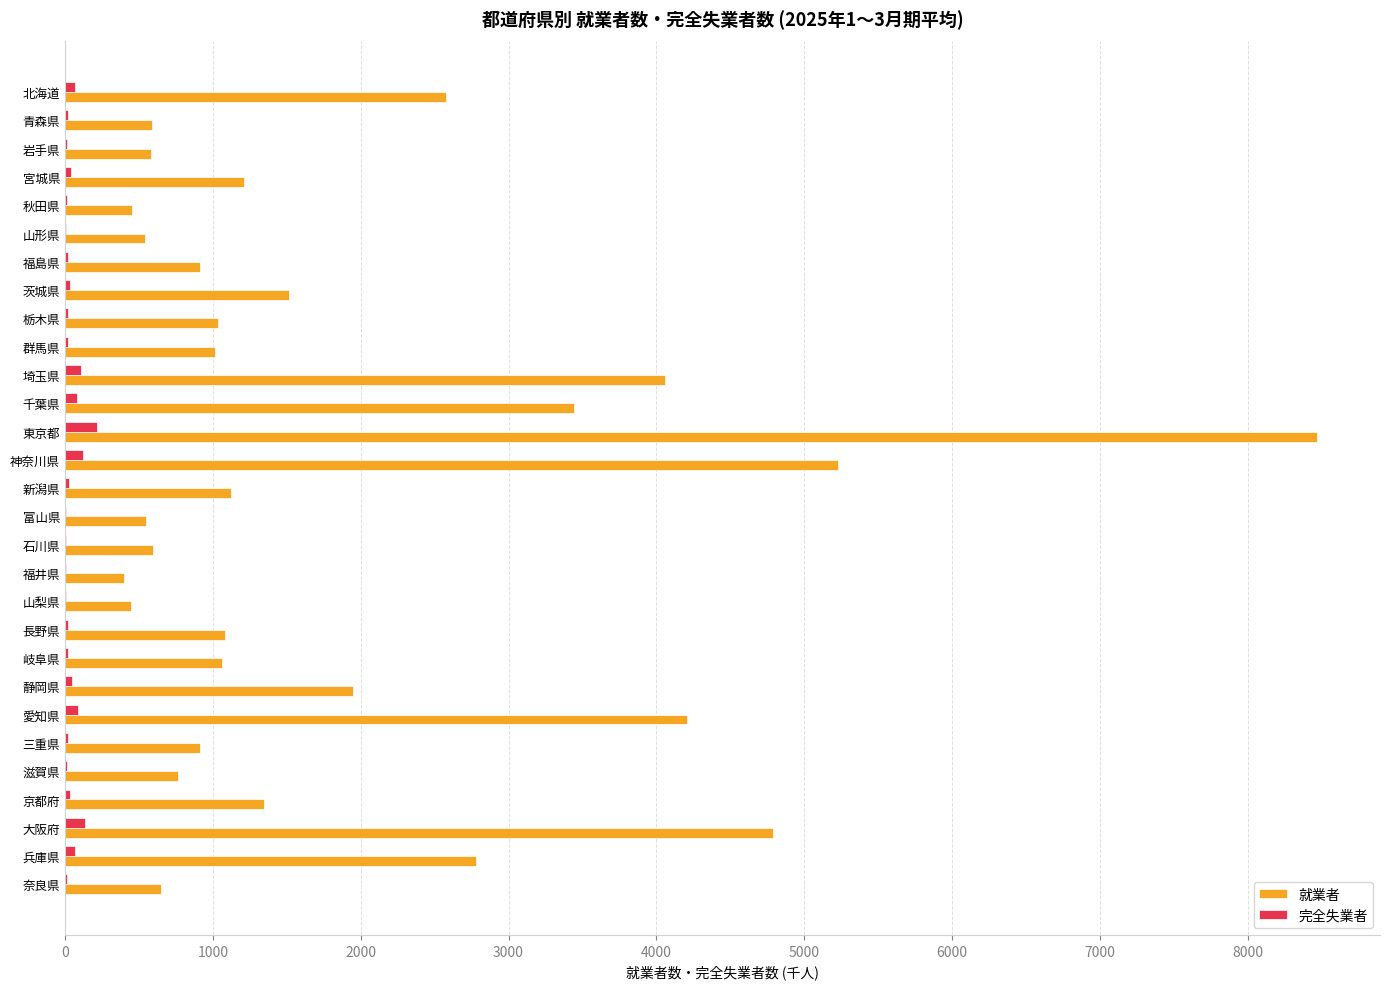

At which category is the sum across all series the highest?

東京都